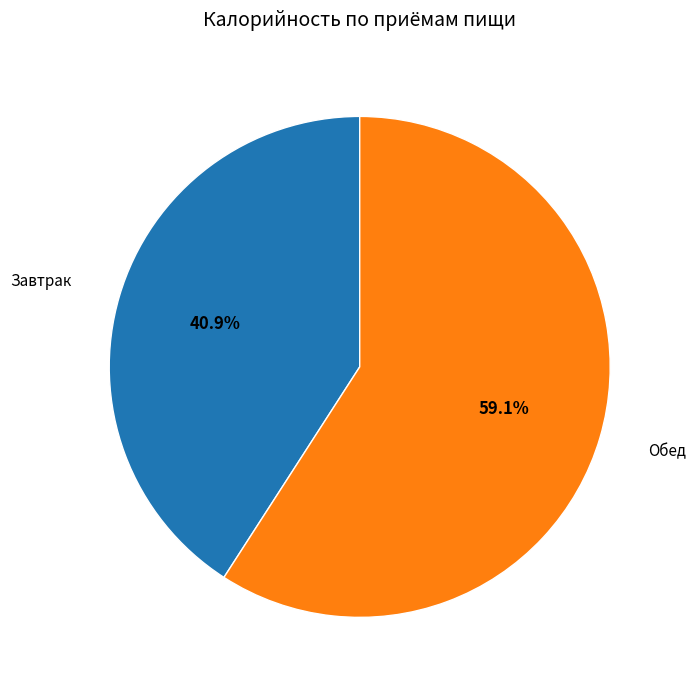

What percentage do Обед and Завтрак together represent?

100.0%